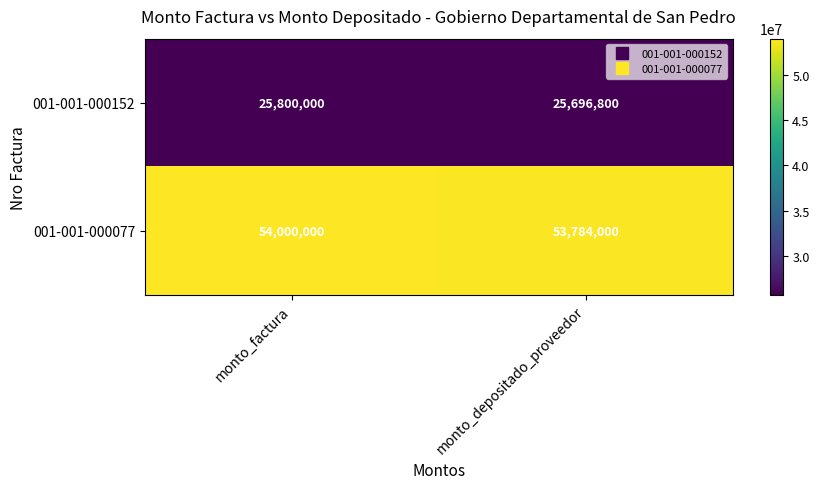

Which series has the largest range (max minus min)?

001-001-000077